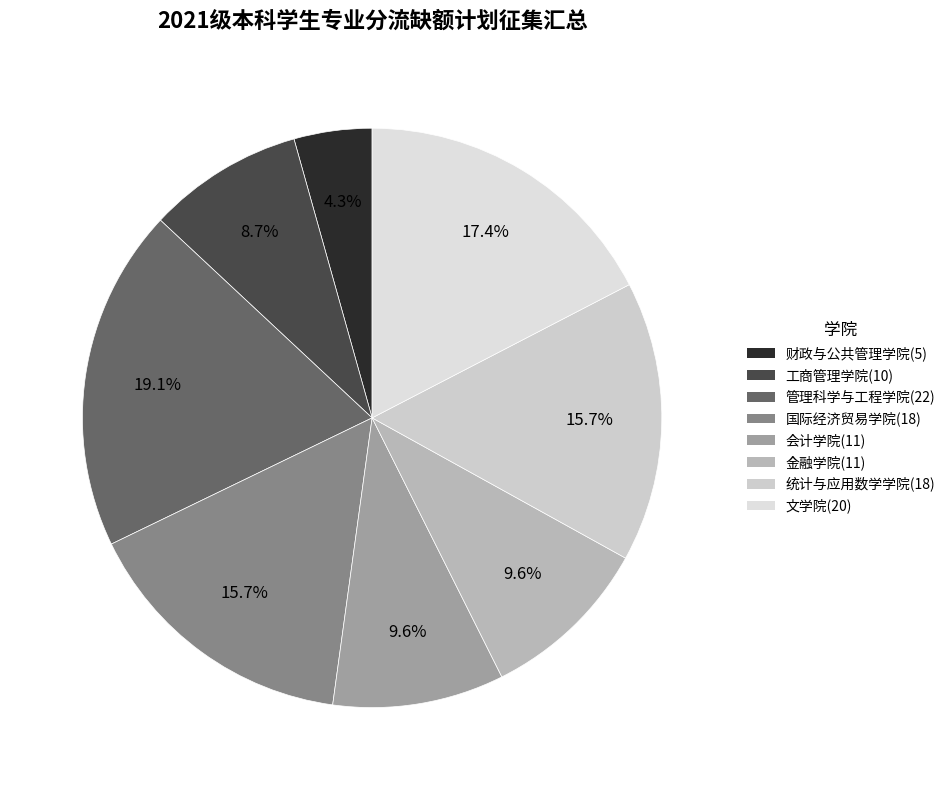

To the nearest percent, what is the average slice percentage?

12%